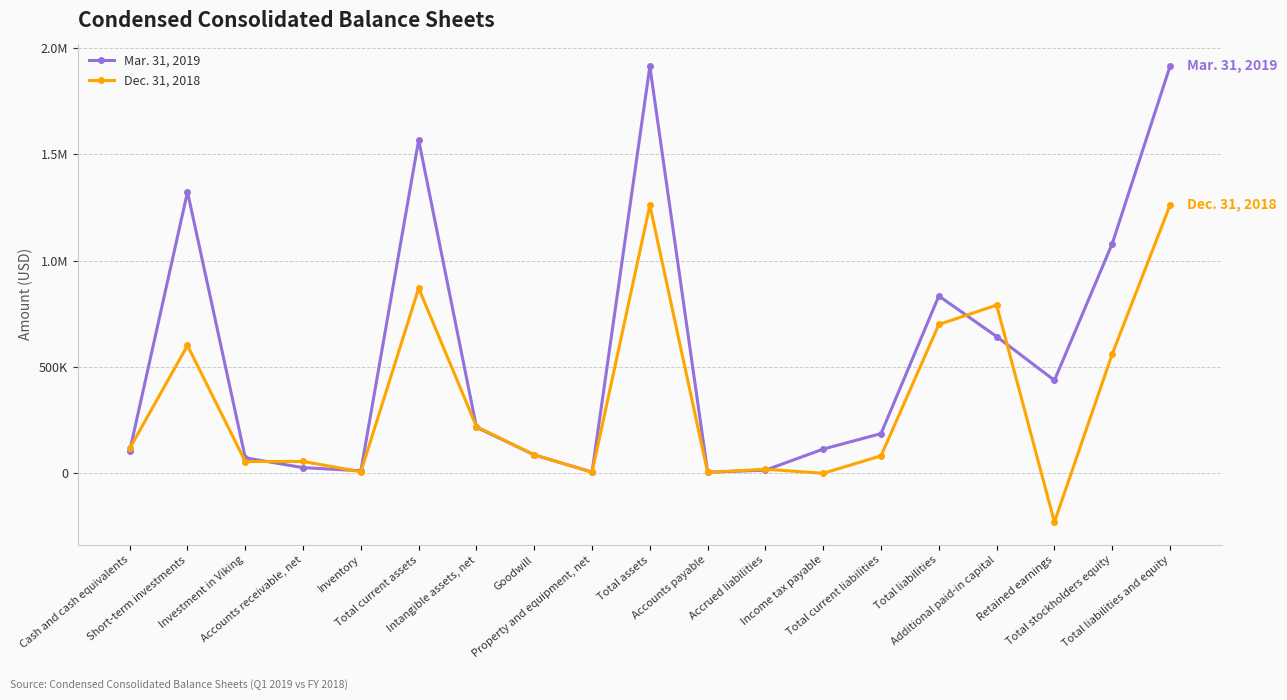

What is the total value across all series at Investment in Viking?

128189